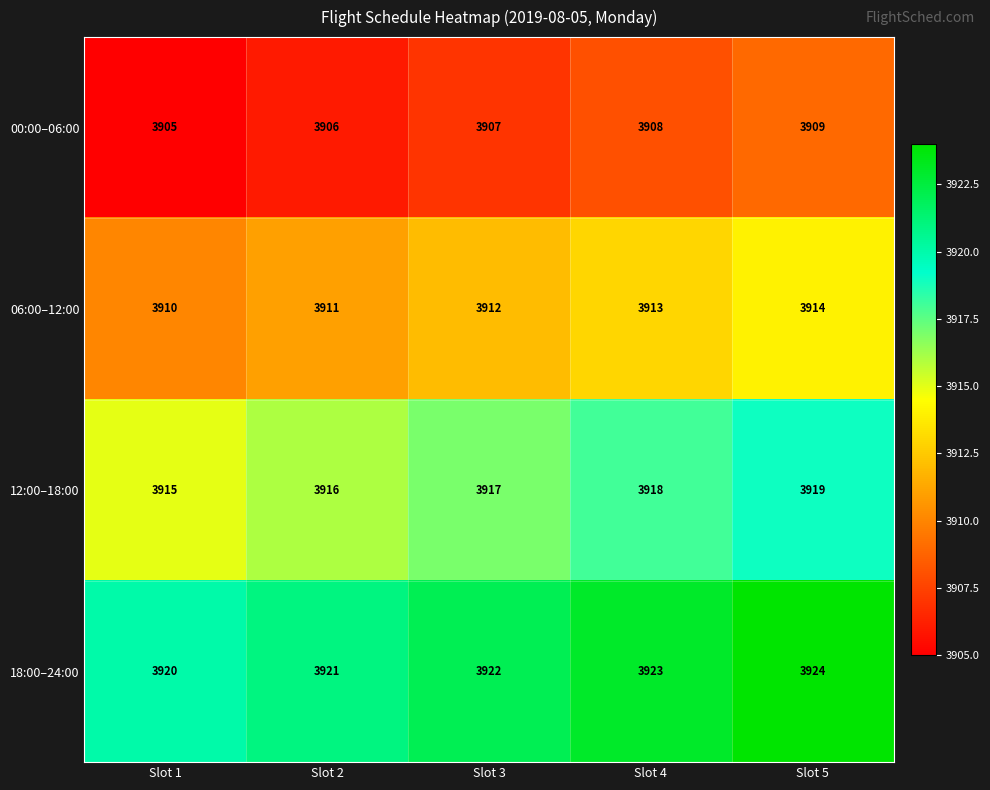

Rank the series by their average value, from lowest to highest.

00:00–06:00, 06:00–12:00, 12:00–18:00, 18:00–24:00